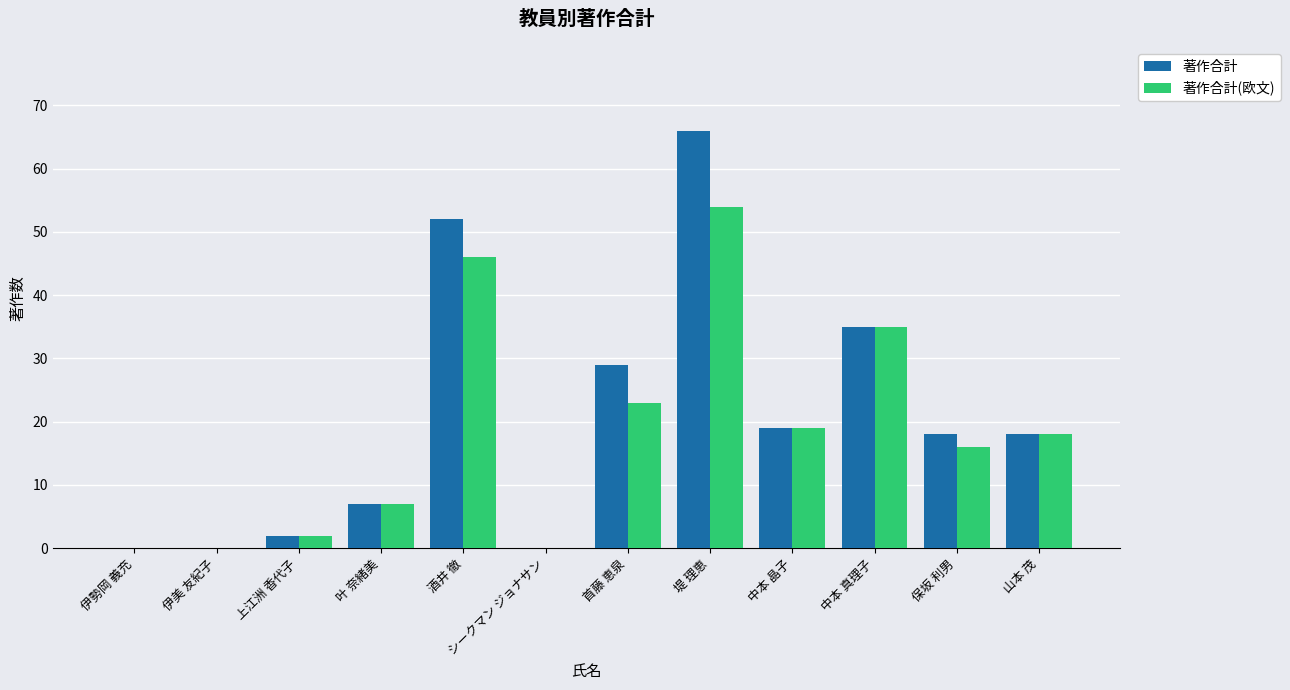

Is it true that 著作合計 equals 7 at 首藤 恵泉?

False